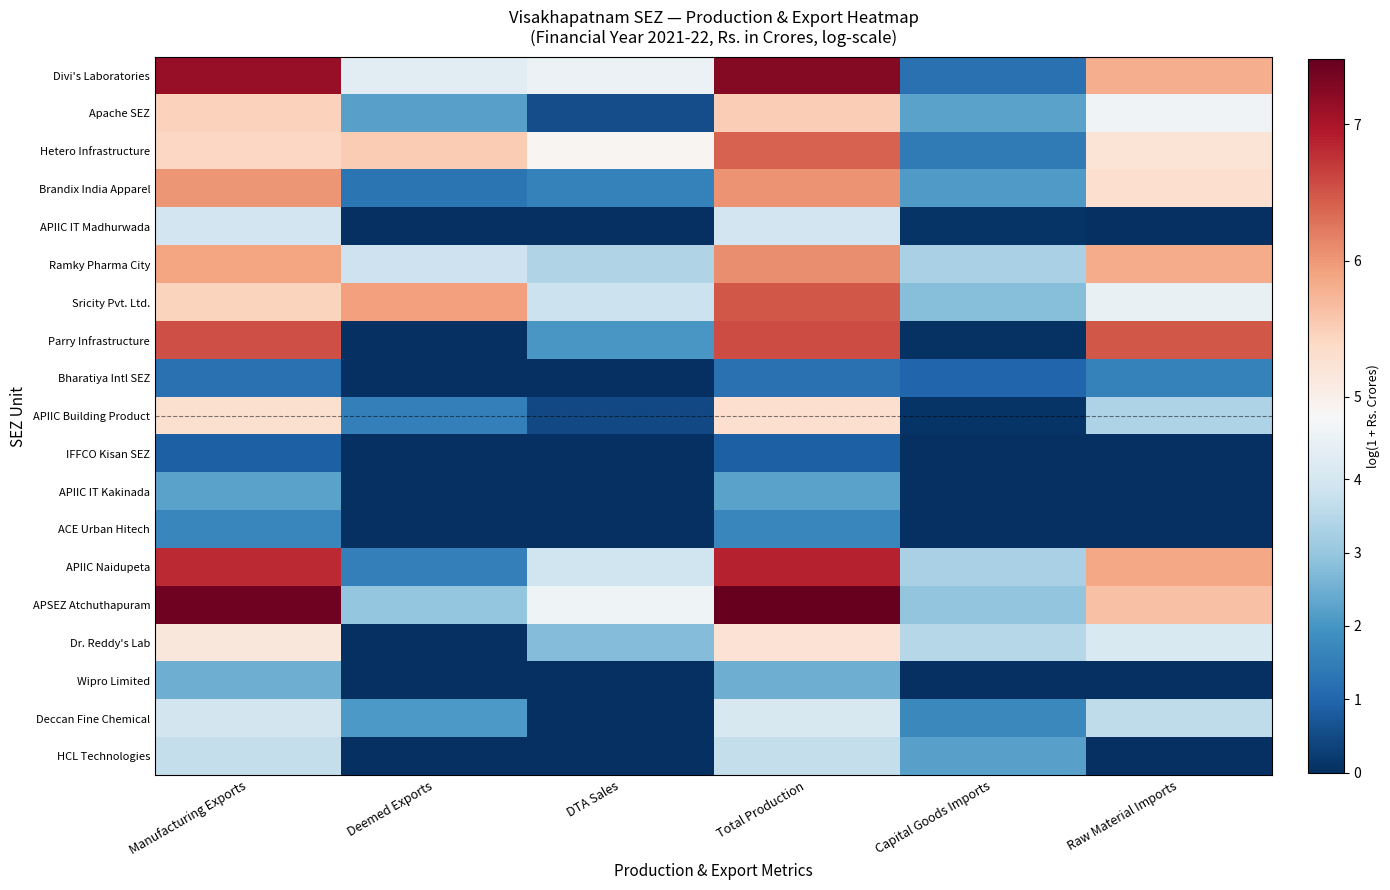

Which category has the lowest value across all series?

Deemed Exports